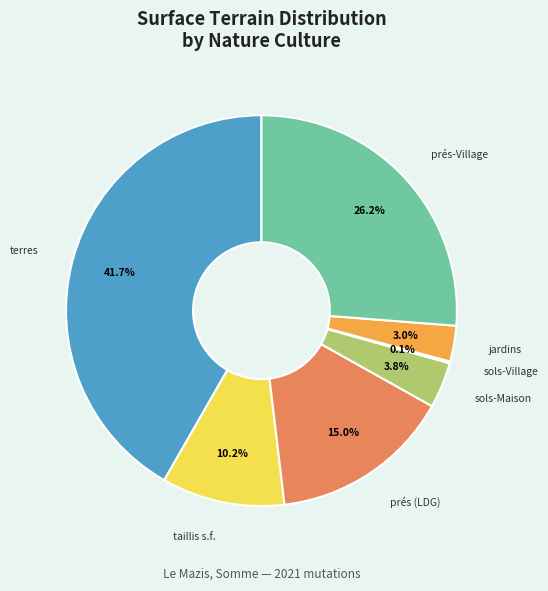

What is the largest slice in the pie chart?

terres